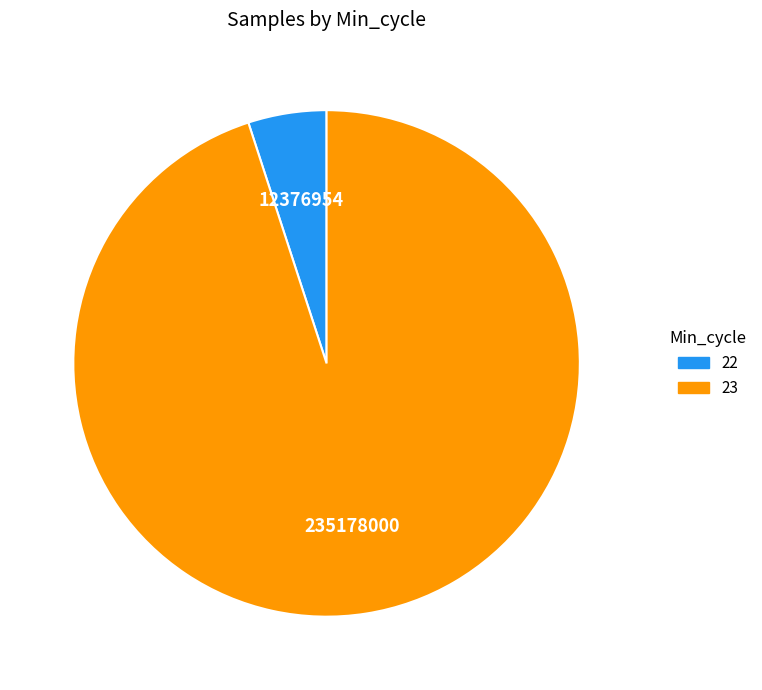

Does any single category account for the majority?

Yes